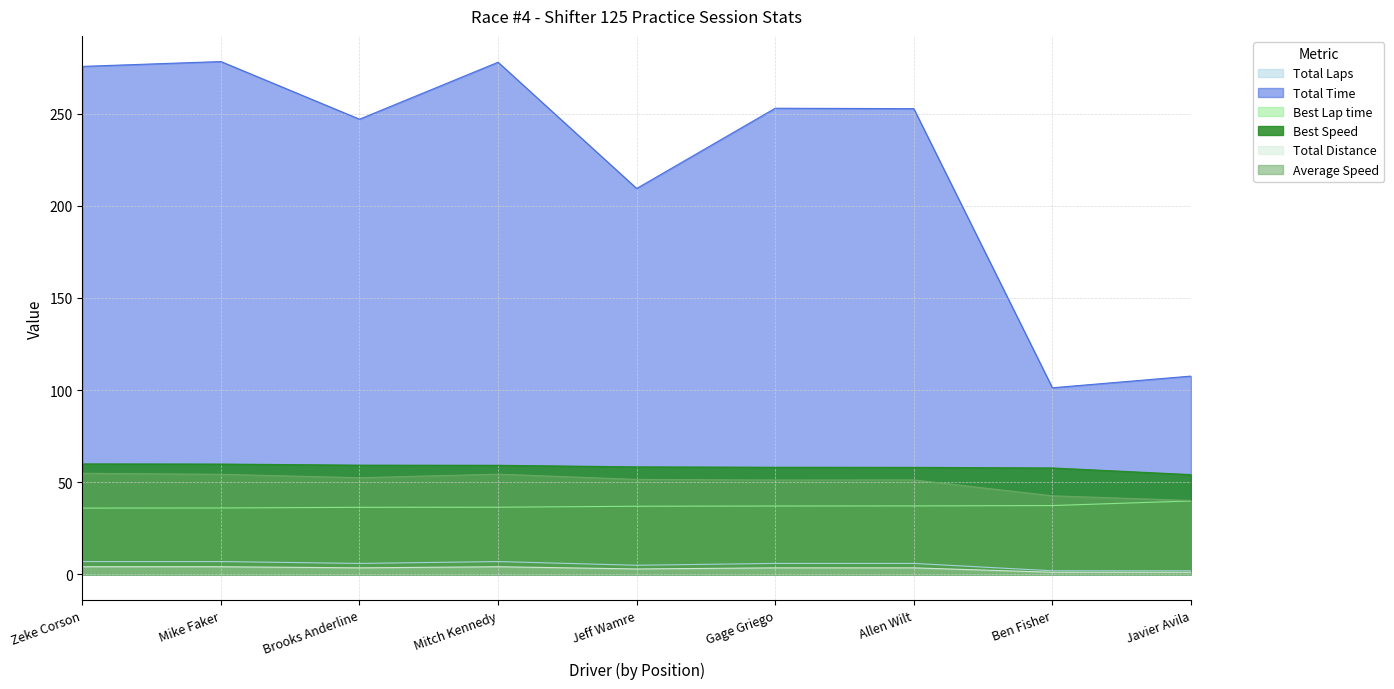

The value of Best Speed at Ben Fisher is 57.8. True or false?

True